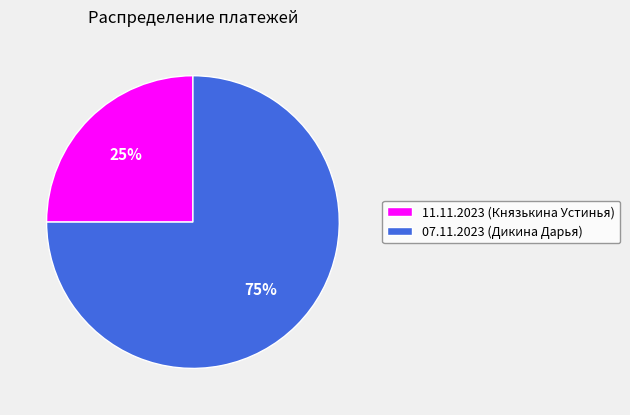

The 11.11.2023 (Князькина Устинья) slice represents 25% of the pie. True or false?

True